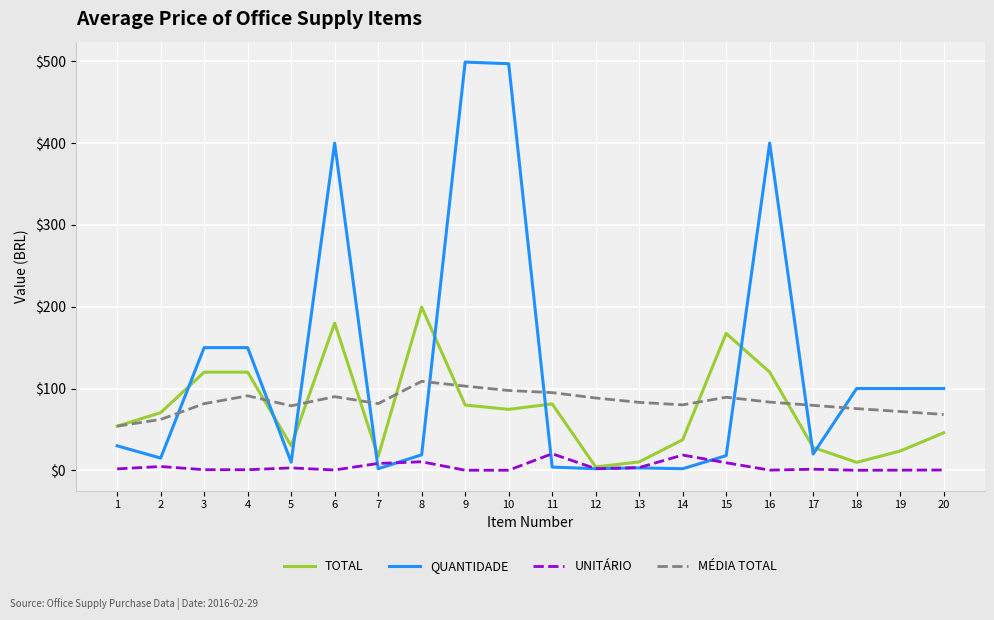

Rank the series by their maximum value, from lowest to highest.

UNITÁRIO, MÉDIA TOTAL, TOTAL, QUANTIDADE